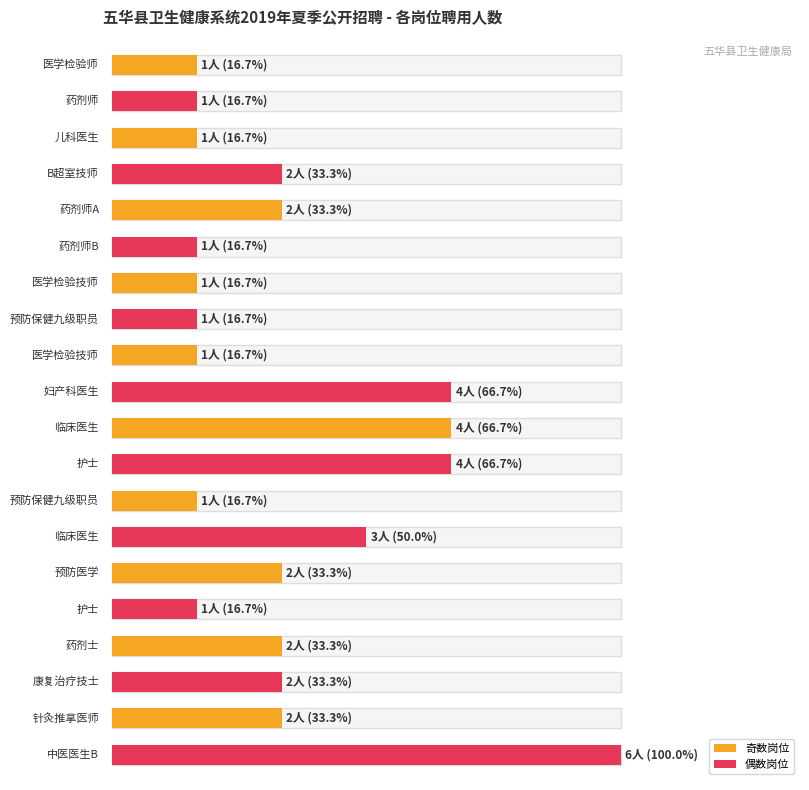

At which label does the data first exceed 2?

妇产科医生